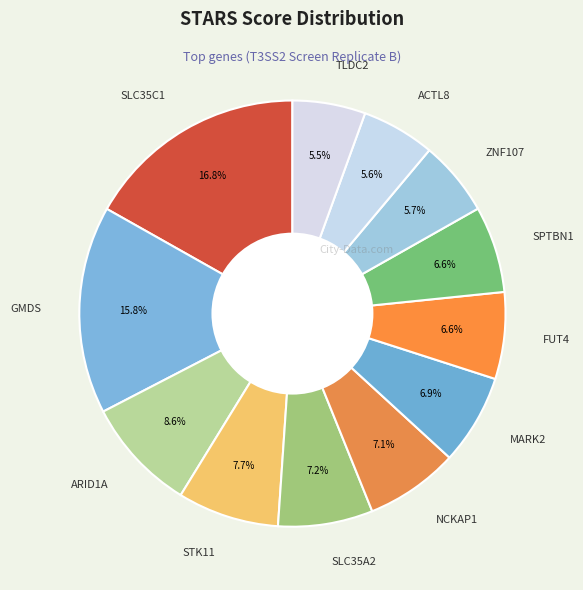

To the nearest percent, what percentage of the pie is ZNF107?

6%